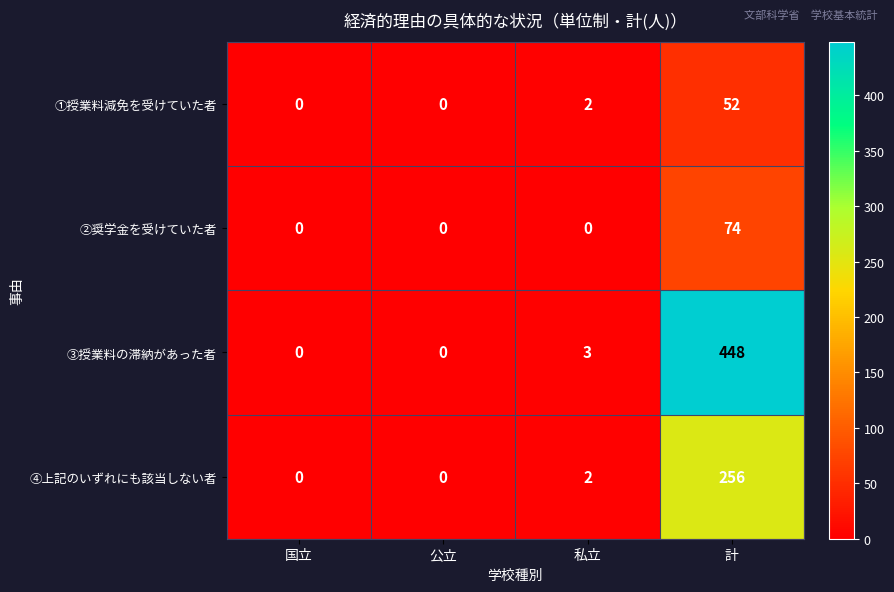

What is the sum of all ②奨学金を受けていた者 values?

74